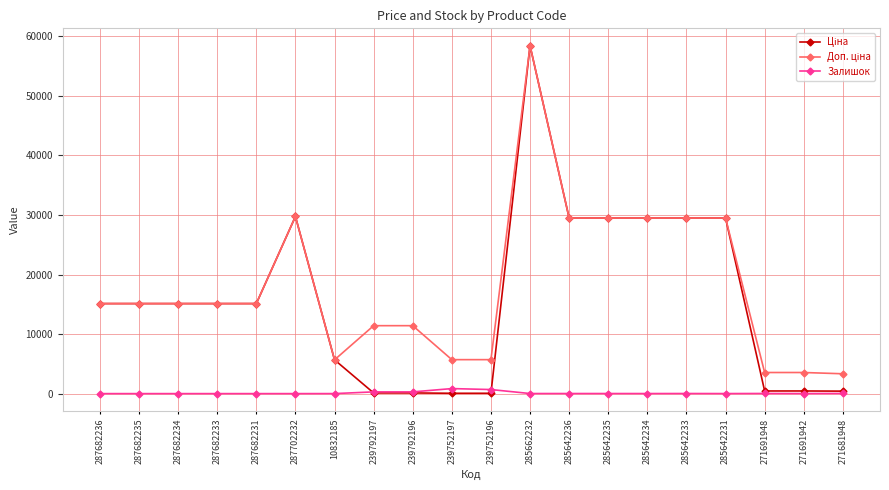

Which label corresponds to the largest value in the chart?

285662232